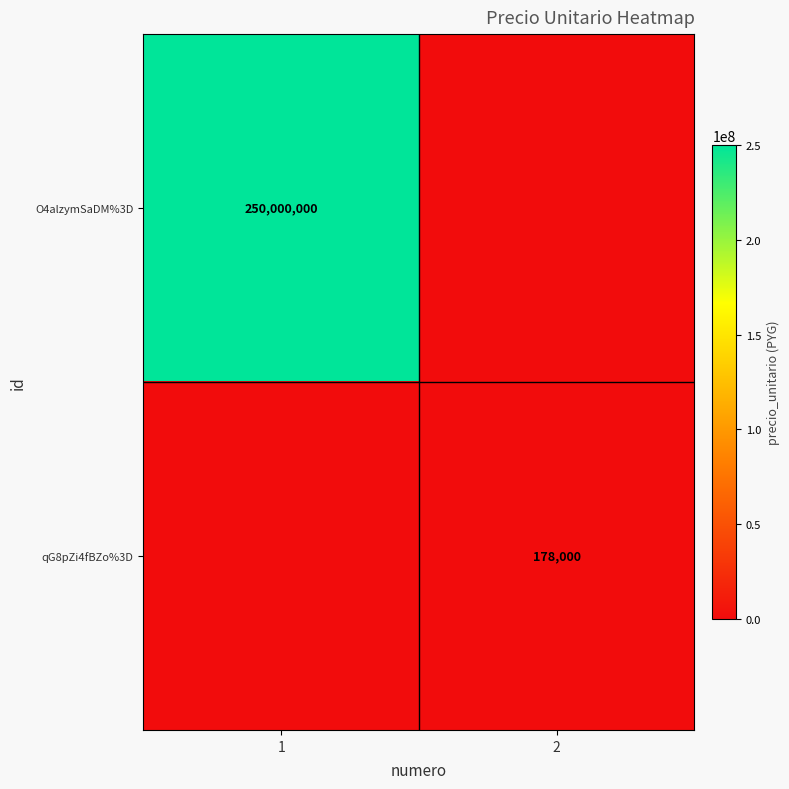

True or false: qG8pZi4fBZo%3D has a value of 178000 at 2.

True